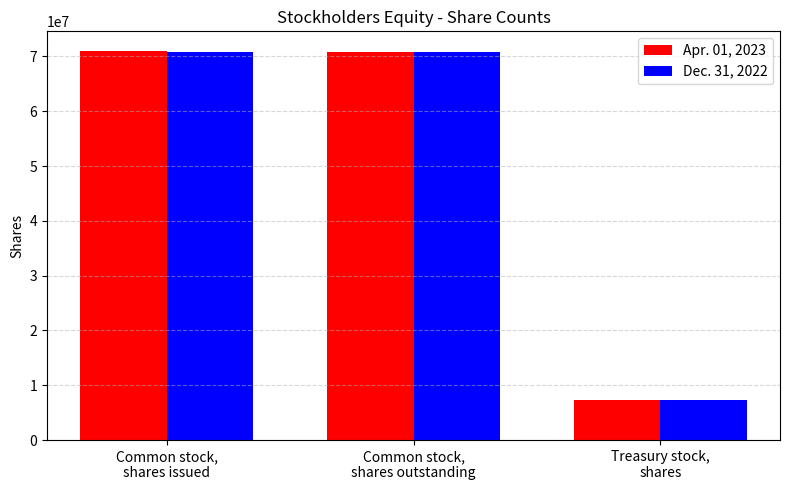

What are all the series names shown in the legend?

Apr. 01, 2023, Dec. 31, 2022